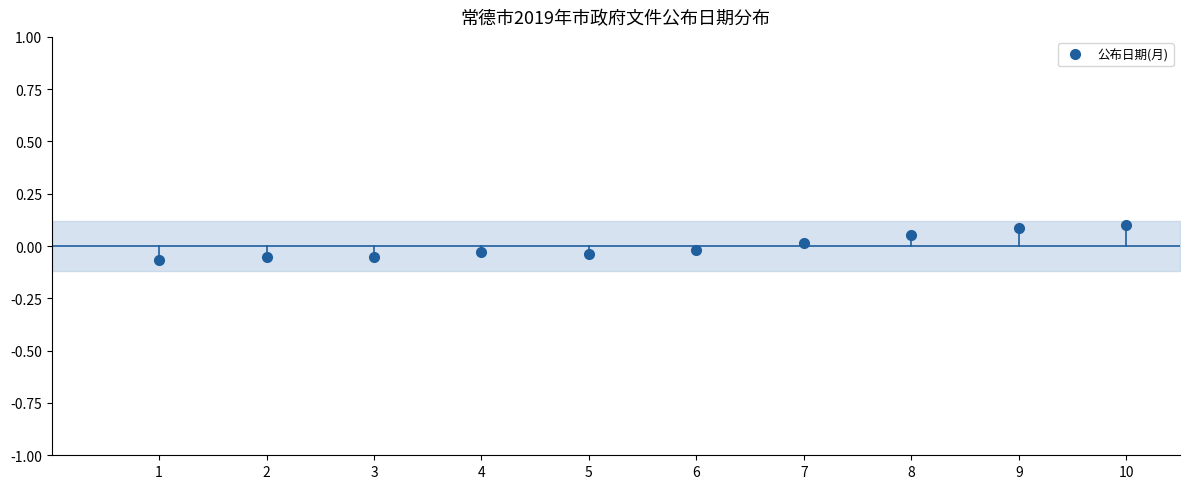

At which category does the data reach its first local valley?

5